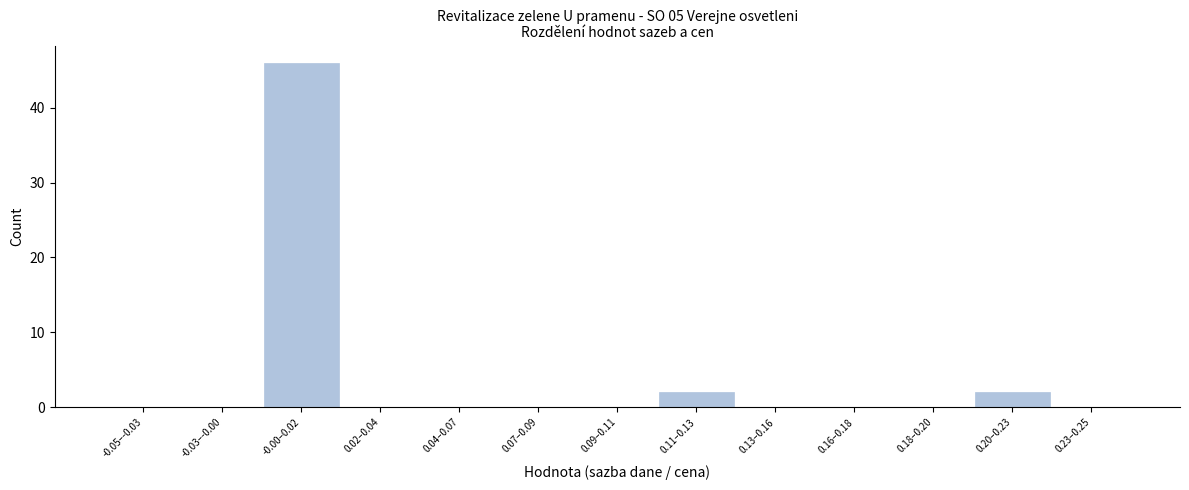

Reading right to left, transcribe all the data shown in this chart.

0.23–0.25=0	0.20–0.23=2	0.18–0.20=0	0.16–0.18=0	0.13–0.16=0	0.11–0.13=2	0.09–0.11=0	0.07–0.09=0	0.04–0.07=0	0.02–0.04=0	-0.00–0.02=46	-0.03–-0.00=0	-0.05–-0.03=0